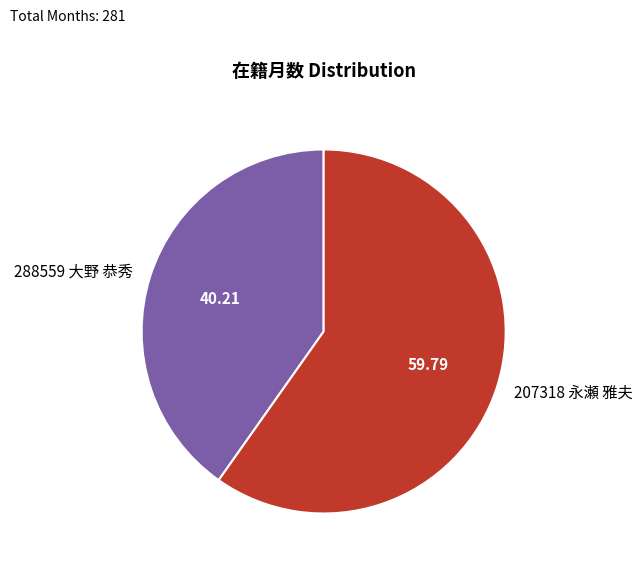

Does any single category account for the majority?

Yes